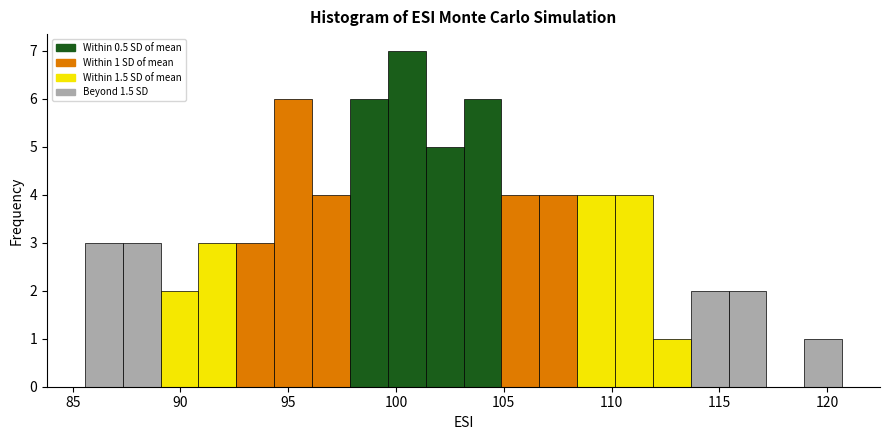

Around what value on the x-axis is the tallest bar? Give the approximate position of its centre, as read against the axis.

100.5